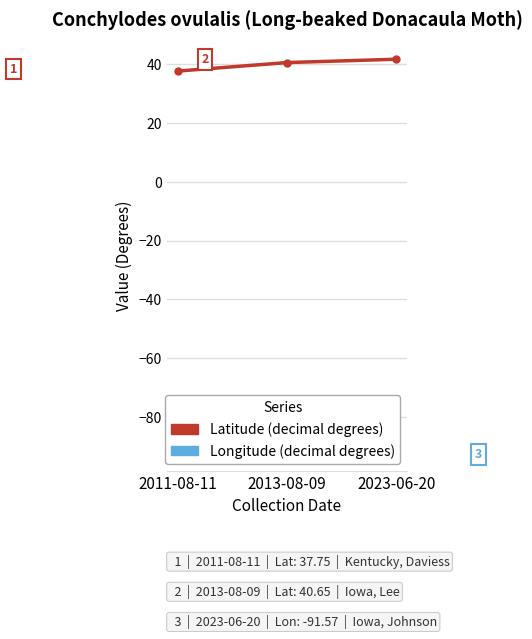

Between 2013-08-09 and 2011-08-11, which is larger?

2013-08-09